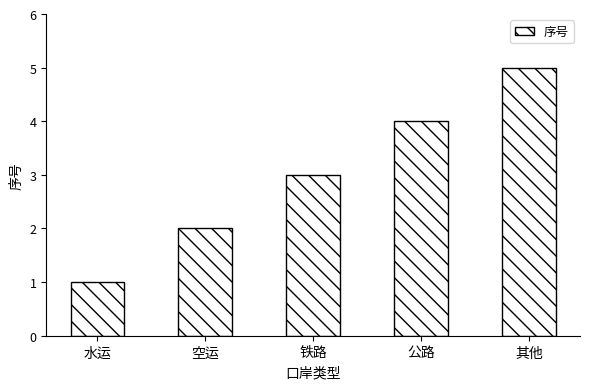

What value does the data have at 公路?

4